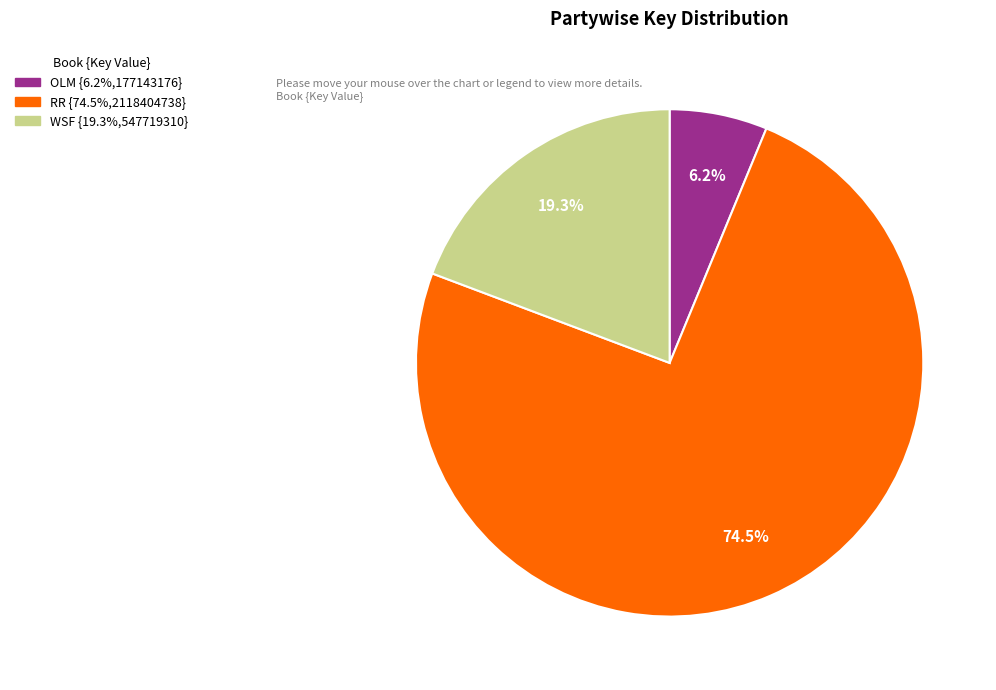

Is there a majority slice in this chart?

Yes